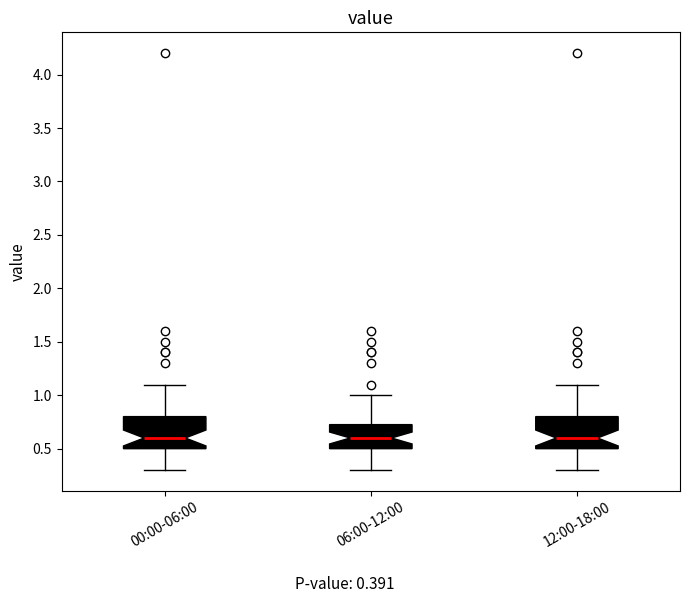

Where is the upper edge of the box for 06:00-12:00 on the y-axis? The values are not printed on the chart, so give them approximately, as read against the axis.

0.75